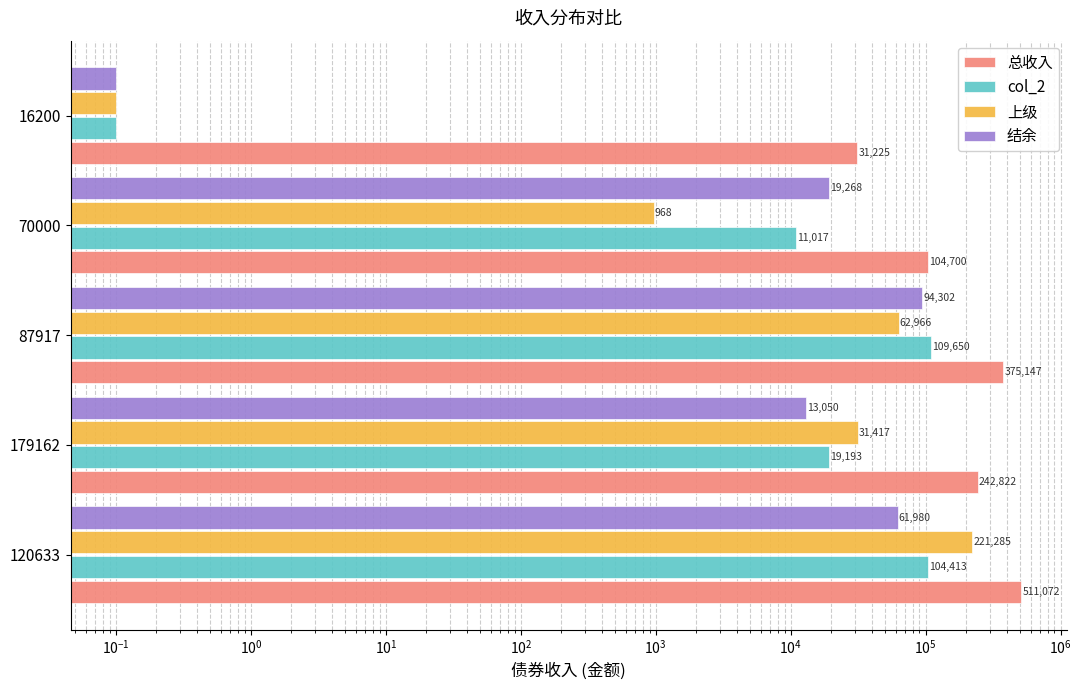

Reading right to left, what are all the values shown in this chart?

总收入: 31225.0	104699.6	375147.1	242821.7	511072.3
col_2: 0.1	11017.0	109650.0	19192.7	104413.0
上级: 0.1	967.6	62965.8	31417.0	221285.0
结余: 0.1	19267.7	94302.0	13050.0	61980.3